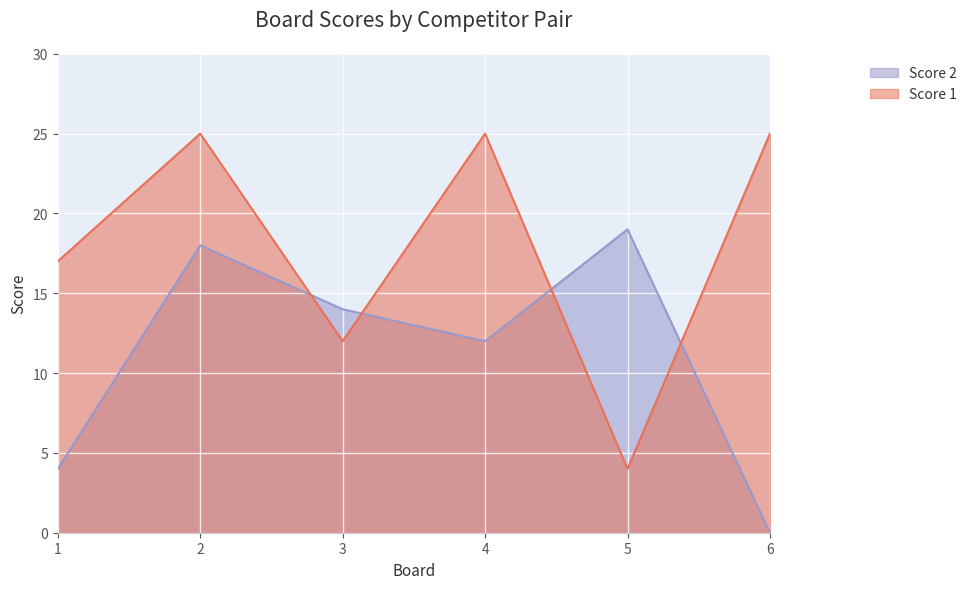

At which category does Score 1 reach its first local peak?

2